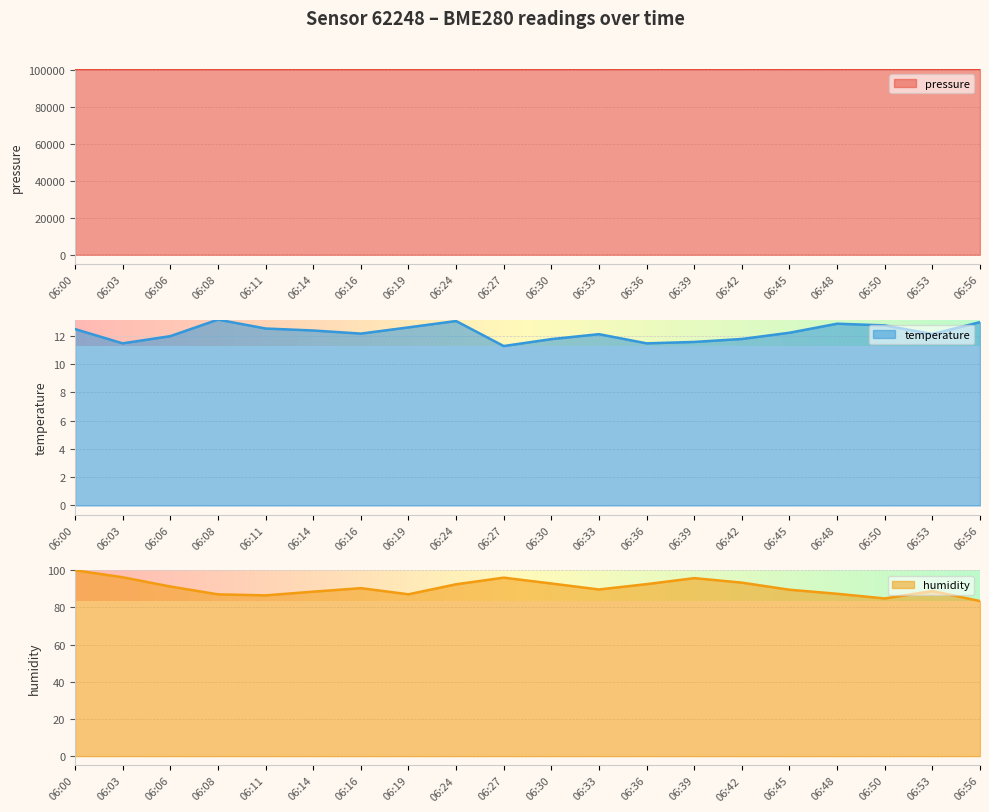

Which series has the widest spread of values?

pressure